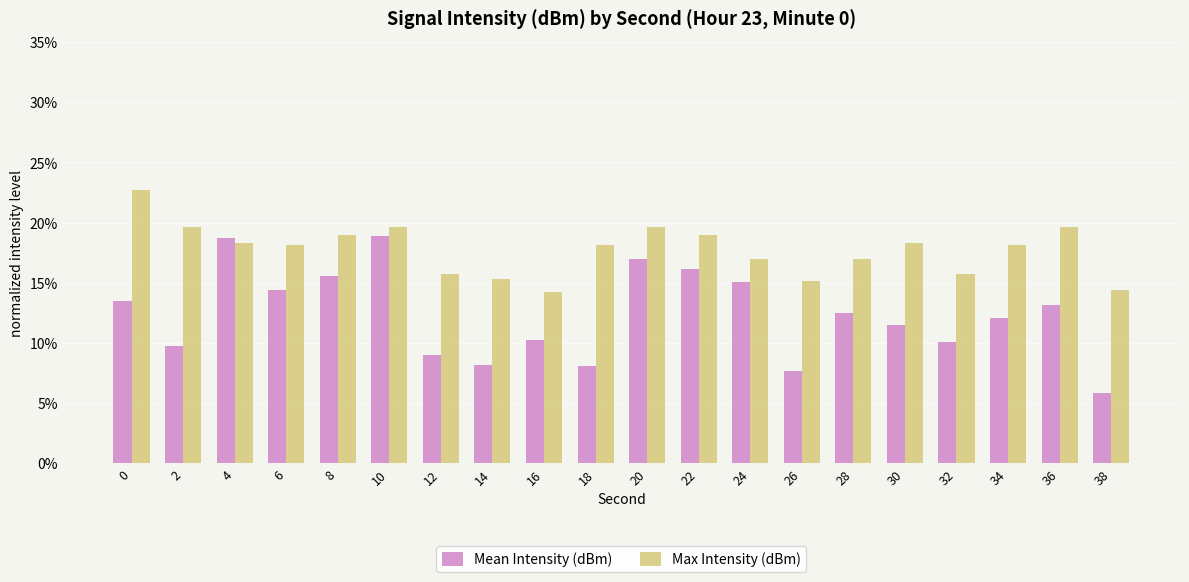

List the series in order of their overall mean, highest first.

Max Intensity (dBm), Mean Intensity (dBm)